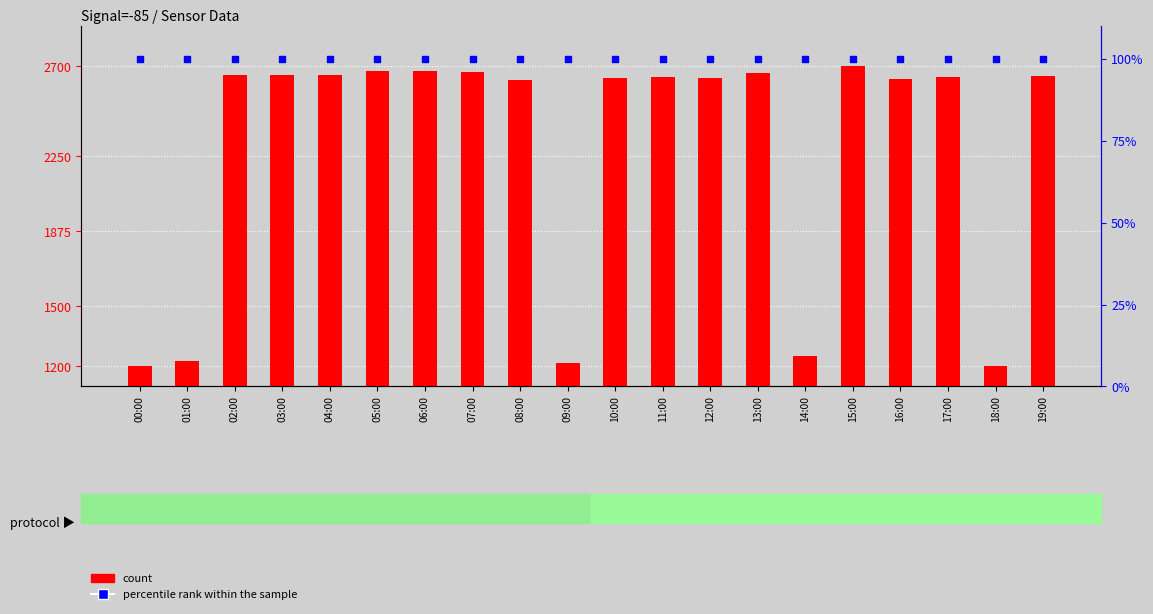

Which series has the largest total across all categories?

count